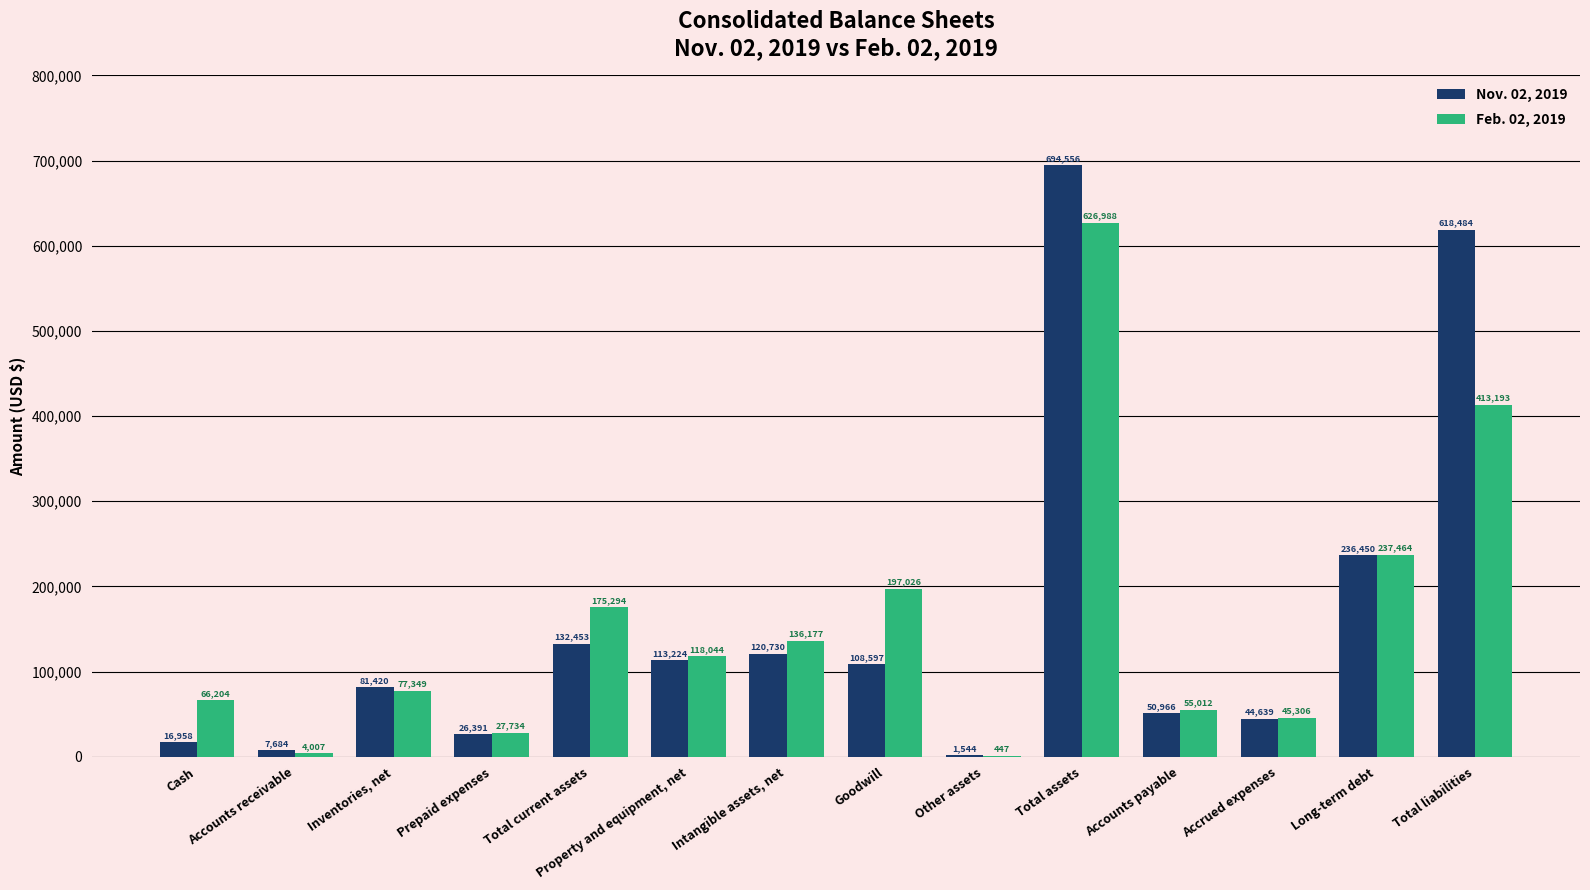

What is the sum of all Feb. 02, 2019 values?

2180245